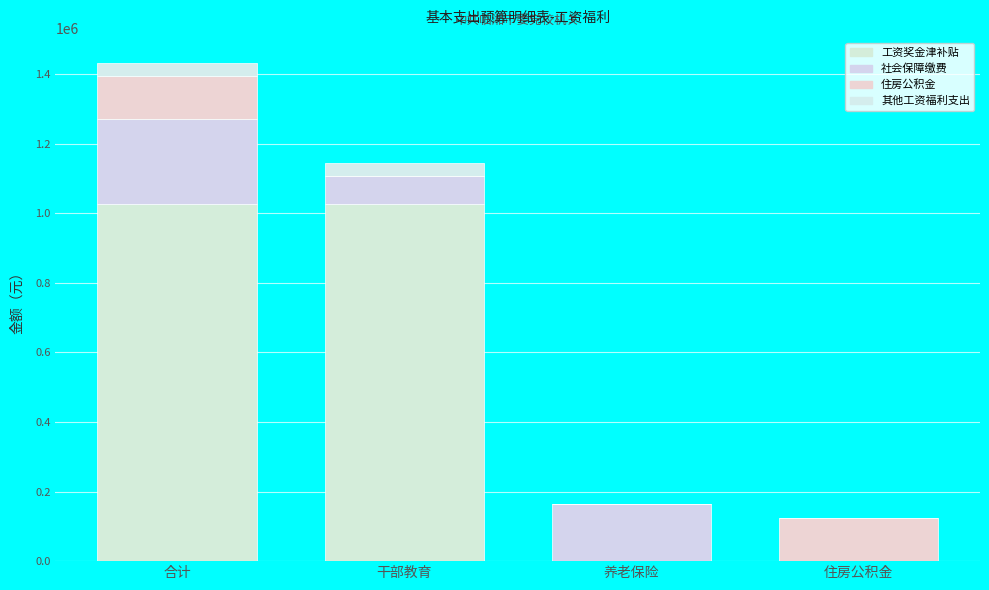

Are the bars horizontal?

No